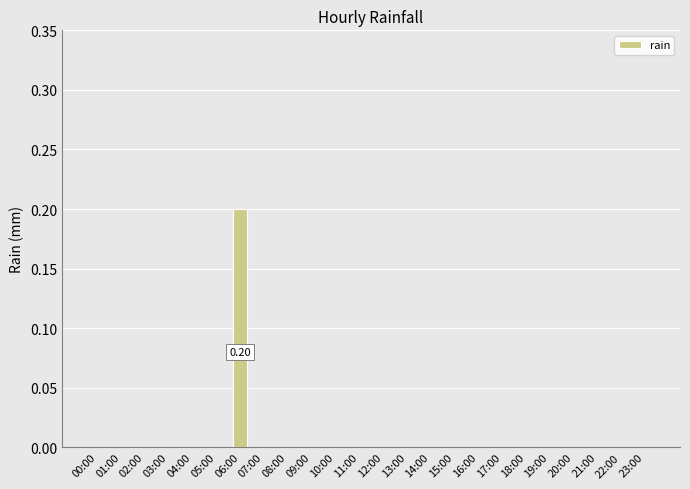

Rank the categories by value from lowest to highest.

00:00, 01:00, 02:00, 03:00, 04:00, 05:00, 07:00, 08:00, 09:00, 10:00, 11:00, 12:00, 13:00, 14:00, 15:00, 16:00, 17:00, 18:00, 19:00, 20:00, 21:00, 22:00, 23:00, 06:00